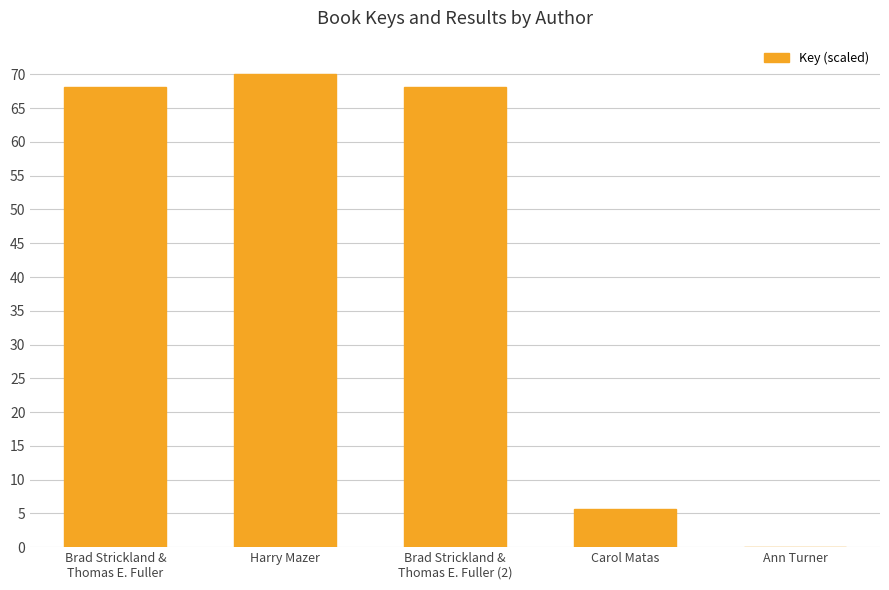

What is the maximum value shown in the chart?

70.0